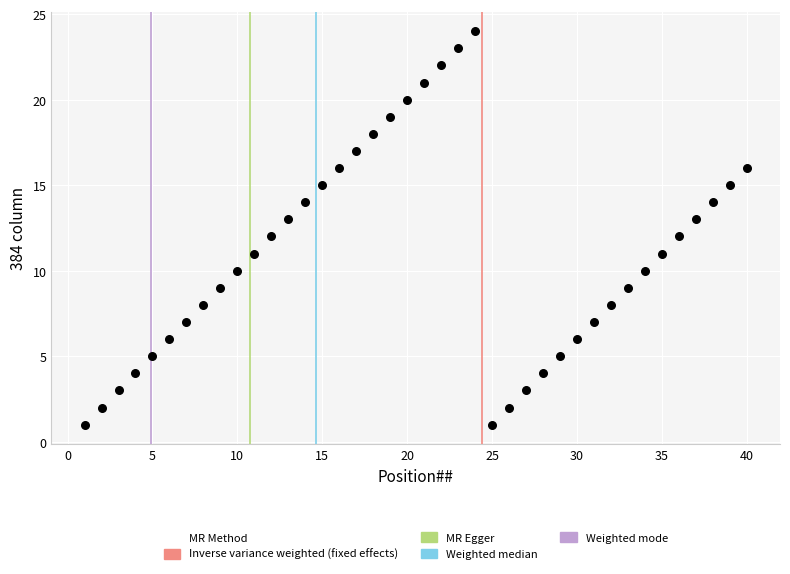

What is the range of Y values (max minus min)?

23